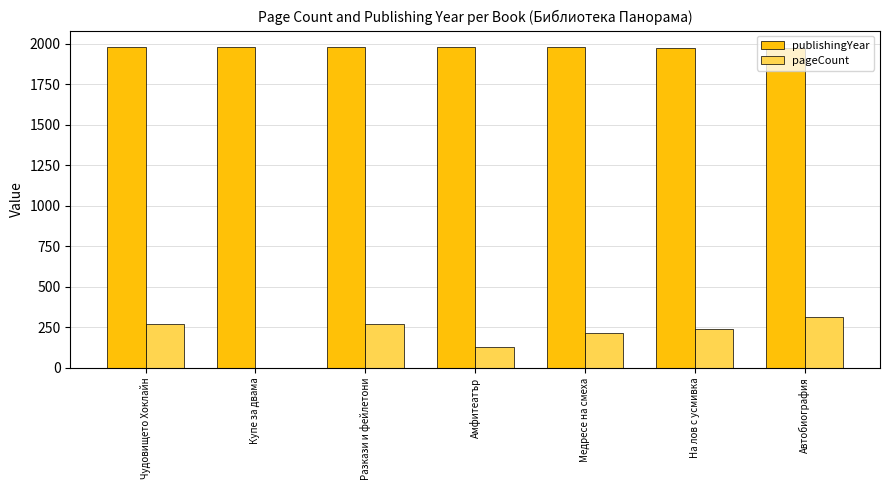

Does the chart contain stacked bars?

No